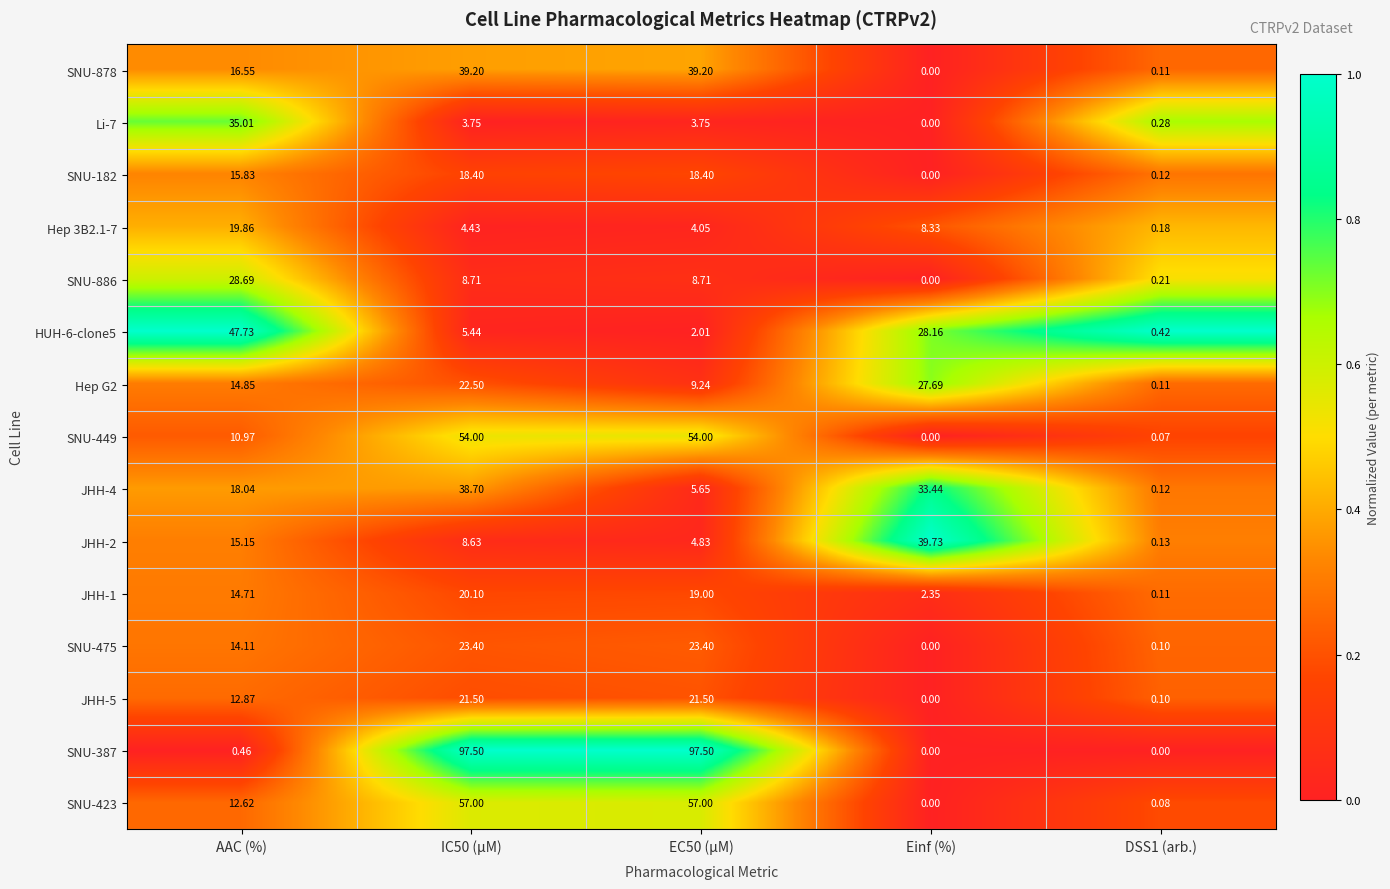

Is the value of SNU-475 at EC50 (µM) greater than the value of JHH-2 at IC50 (µM)?

Yes